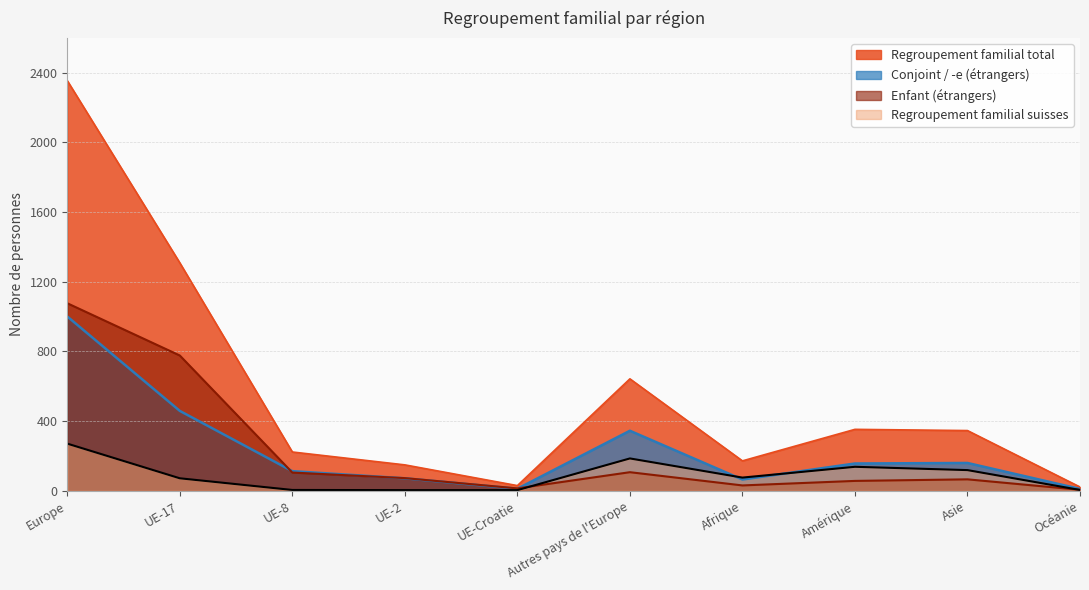

Where is the first local minimum for Conjoint / -e (étrangers)?

UE-Croatie